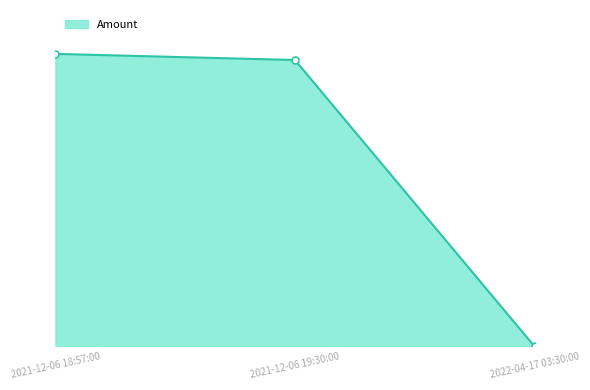

Reading left to right, what are all the values shown in this chart?

52.4	51.3	0.0